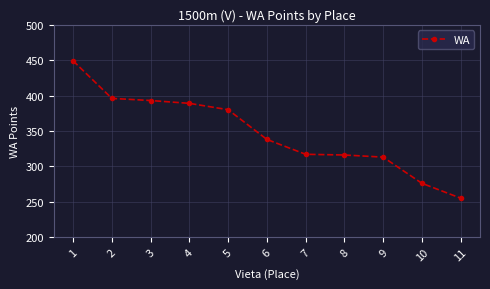

What is the value of the 3rd point from the left?

393